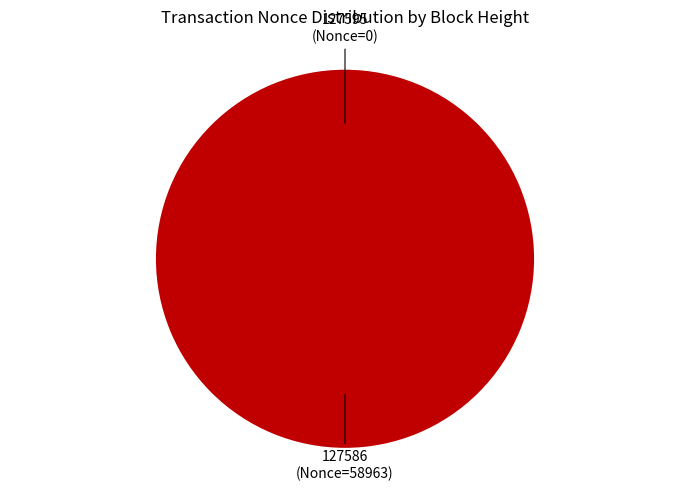

True or false: 127586 accounts for 94% of the total.

False